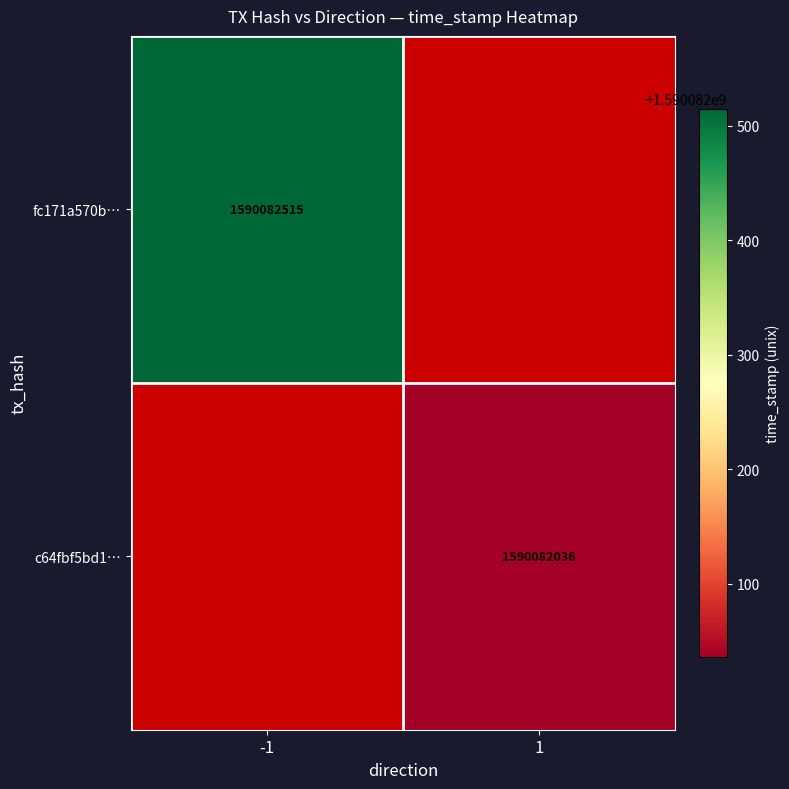

Which series has the widest spread of values?

fc171a570b01a3e540edc1c7612243178cbac31